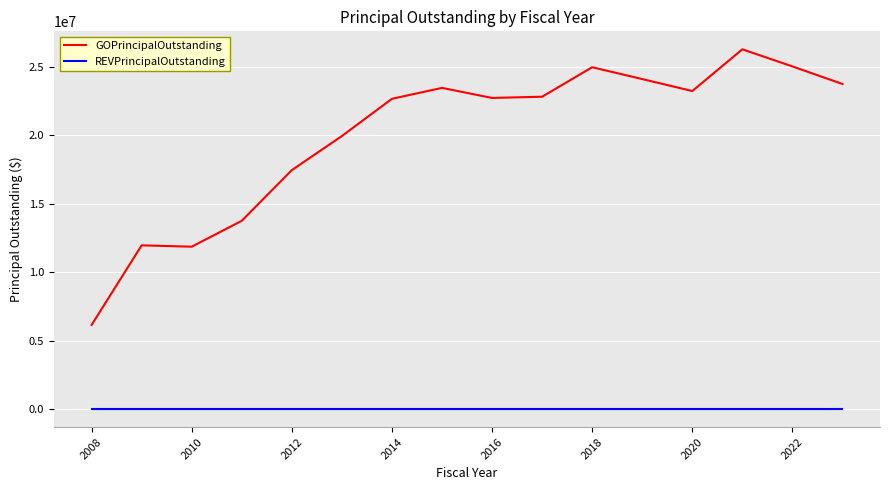

What are all the series names shown in the legend?

GOPrincipalOutstanding, REVPrincipalOutstanding